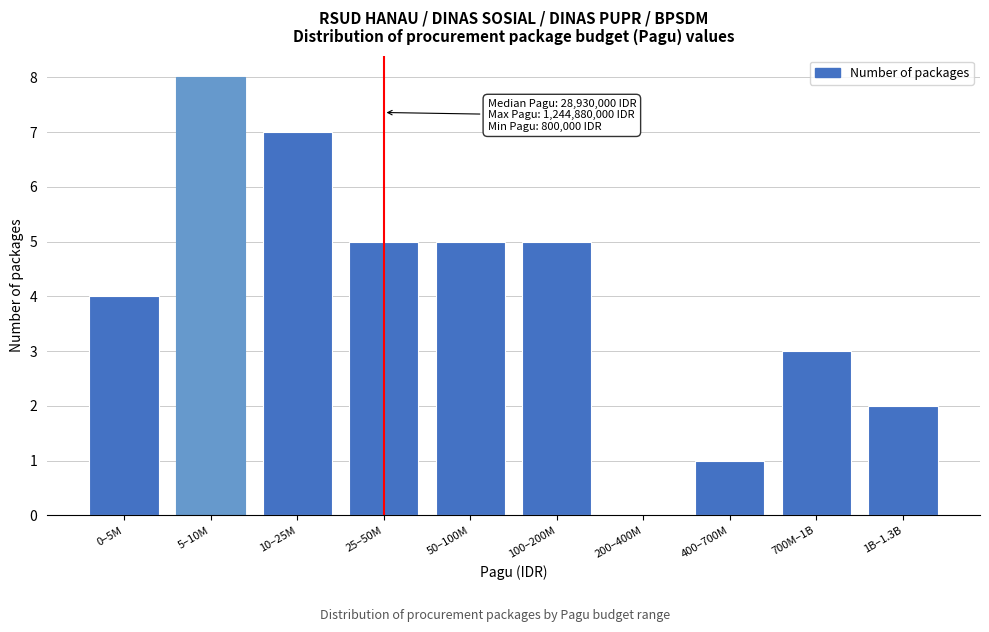

Reading right to left, list all the values displayed in this chart.

1B–1.3B=2	700M–1B=3	400–700M=1	200–400M=0	100–200M=5	50–100M=5	25–50M=5	10–25M=7	5–10M=8	0–5M=4